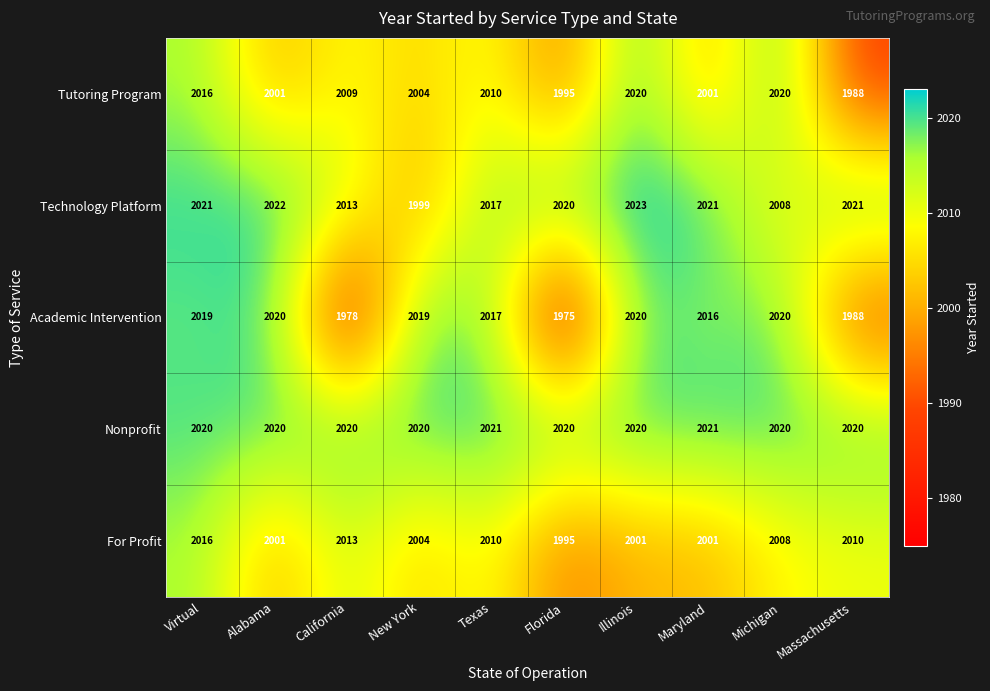

At which category does the chart reach its minimum across all series?

Florida